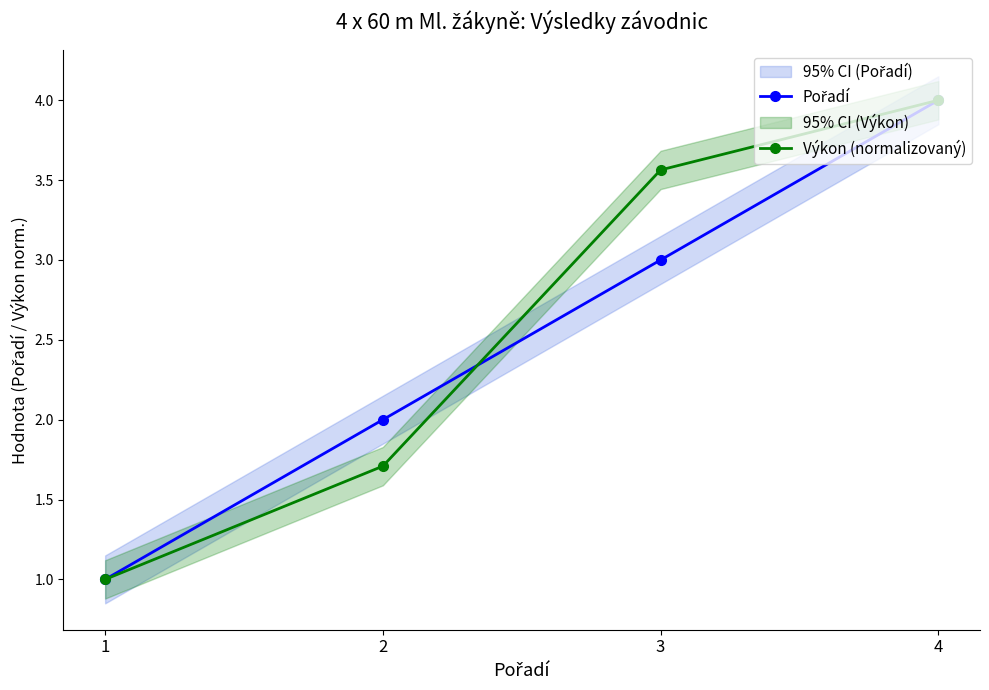

Reading left to right, extract all data points from this chart.

Pořadí: 1=1.0	2=2.0	3=3.0	4=4.0
Výkon (normalizovaný): 1=1.0	2=1.7	3=3.6	4=4.0